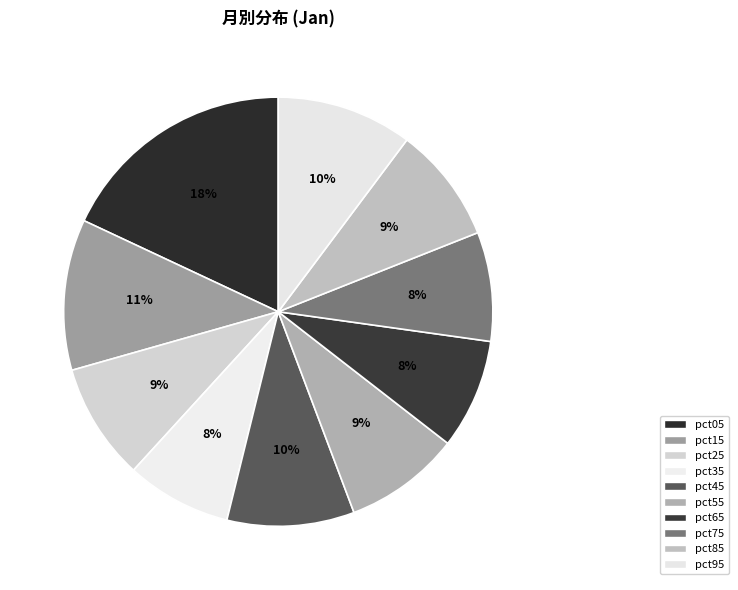

Which category has the biggest portion of the pie?

pct05